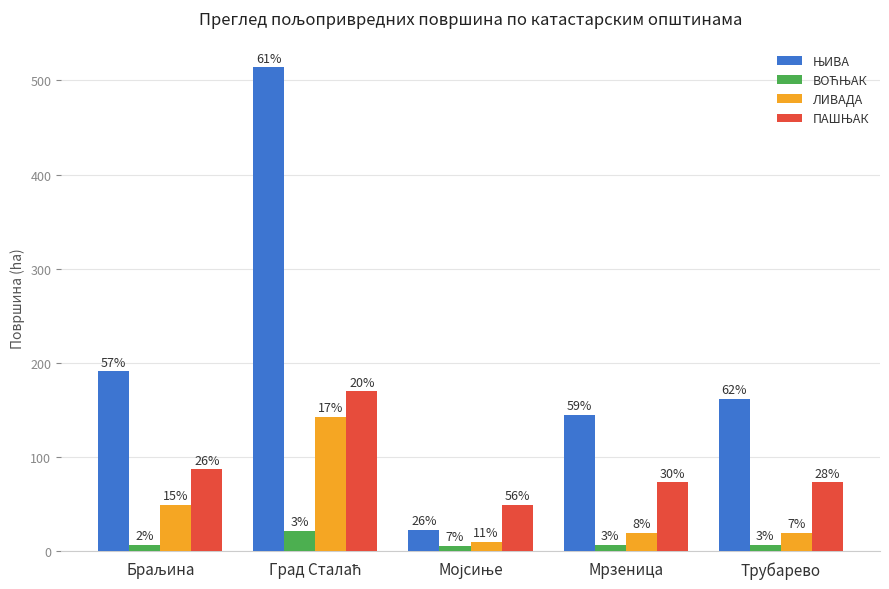

How many bars are there in each group?

4